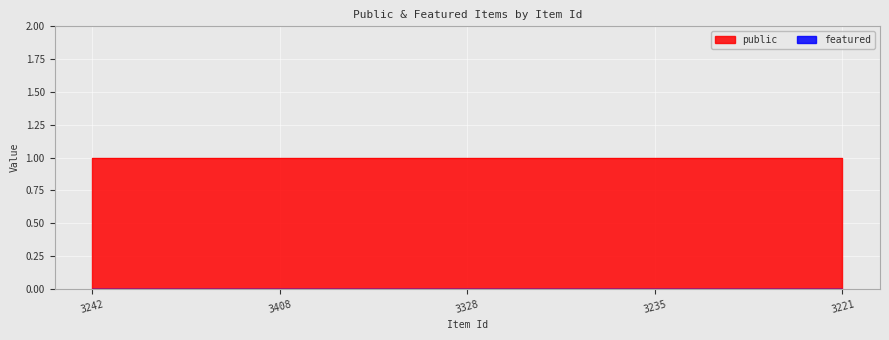

True or false: featured and public cross at least once.

False